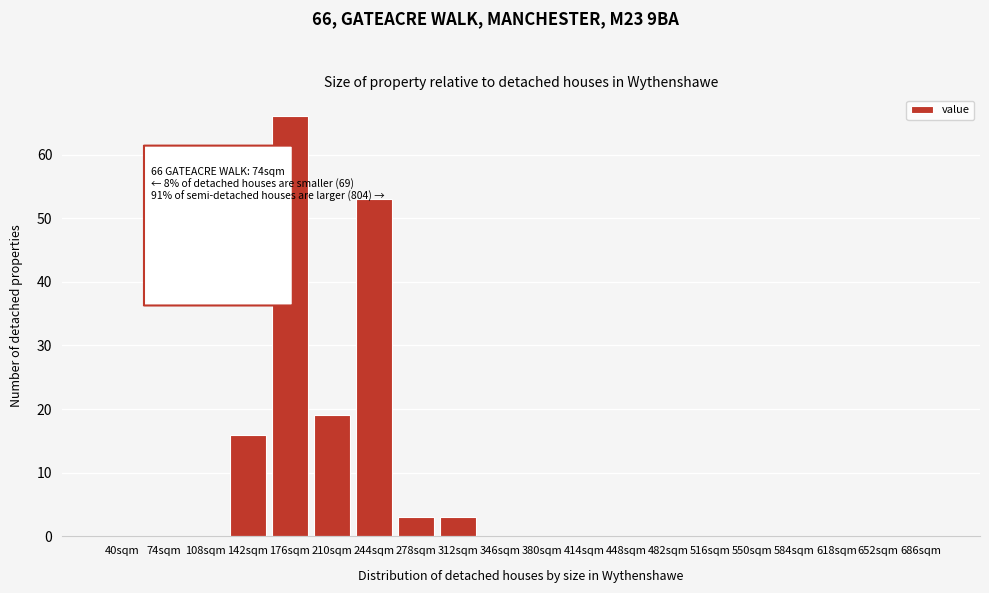

Reading left to right, what are all the values shown in this chart?

40sqm=0	74sqm=0	108sqm=0	142sqm=16	176sqm=66	210sqm=19	244sqm=53	278sqm=3	312sqm=3	346sqm=0	380sqm=0	414sqm=0	448sqm=0	482sqm=0	516sqm=0	550sqm=0	584sqm=0	618sqm=0	652sqm=0	686sqm=0